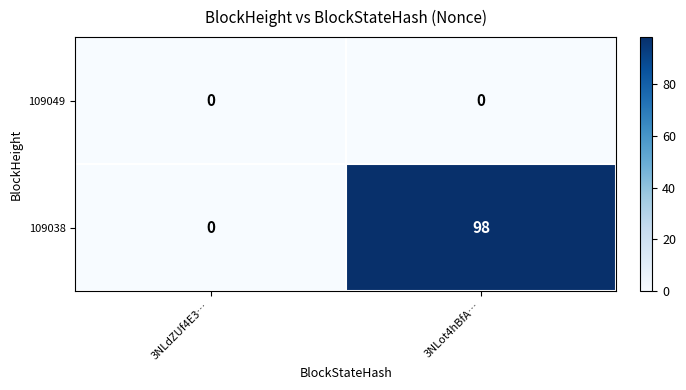

At how many categories does at least one series exceed 95?

1